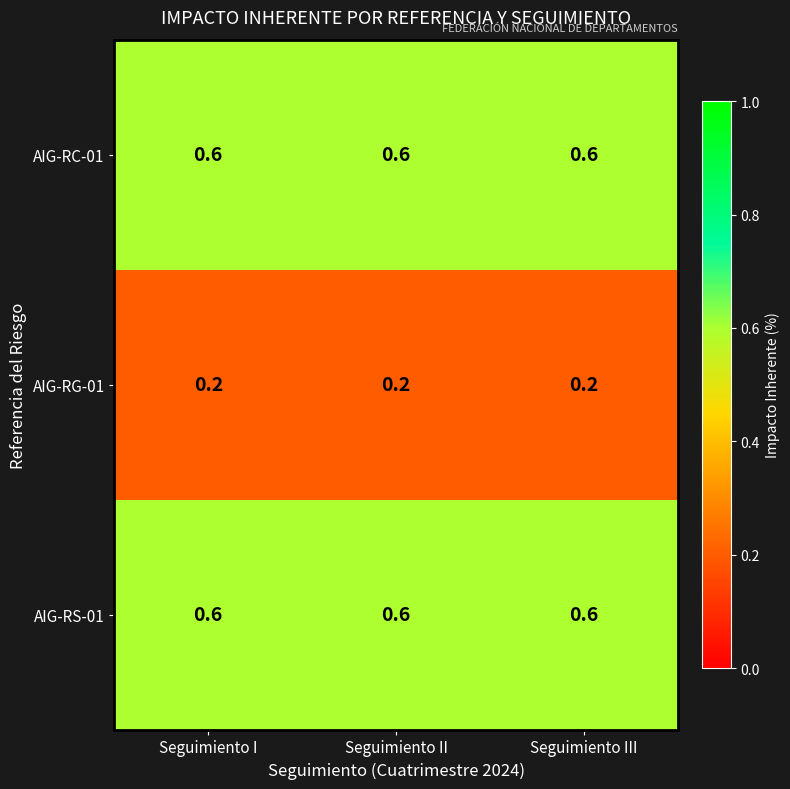

At how many categories does at least one series exceed 0?

3